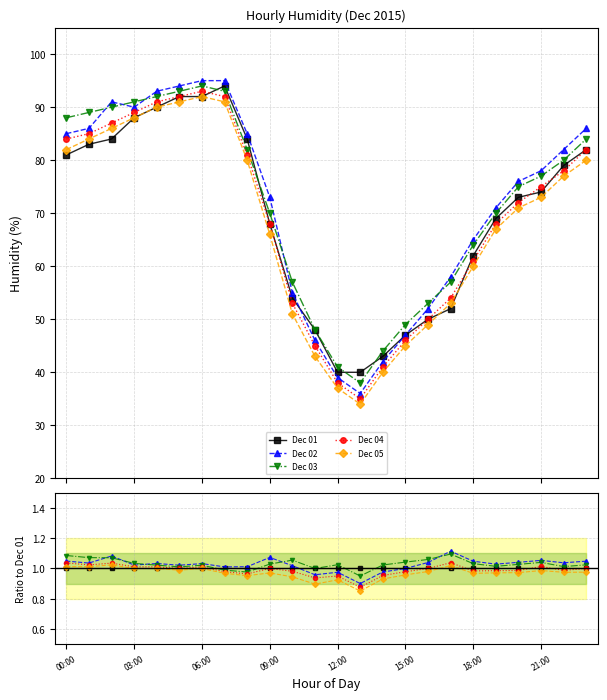

List the series in order of their peak value, lowest first.

Dec 01, Dec 05, Dec 04, Dec 03, Dec 02